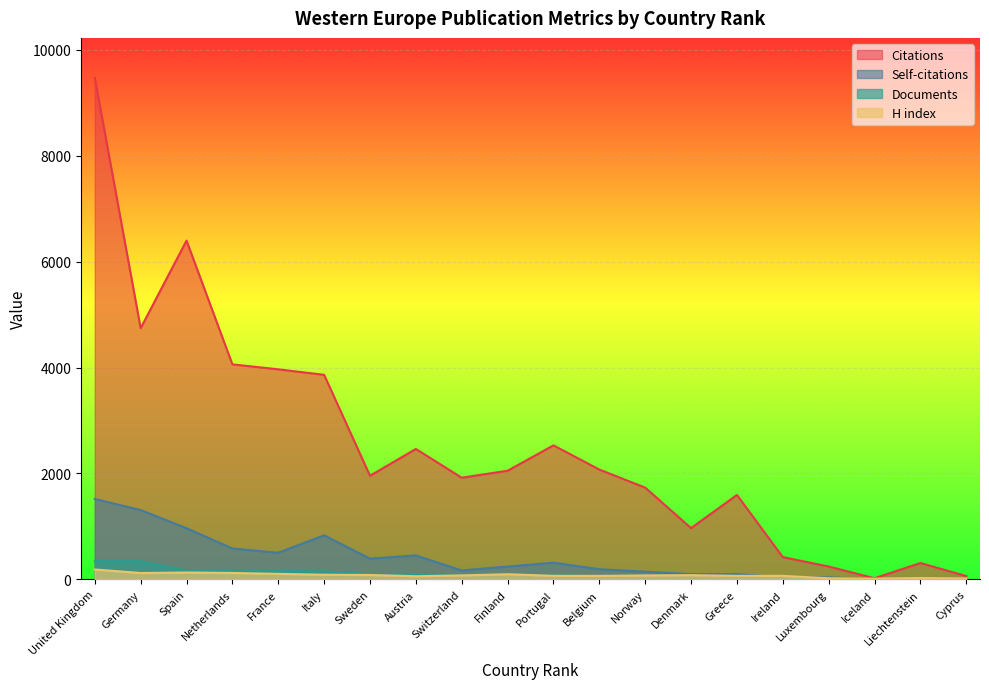

At which category does Self-citations reach its first local valley?

France